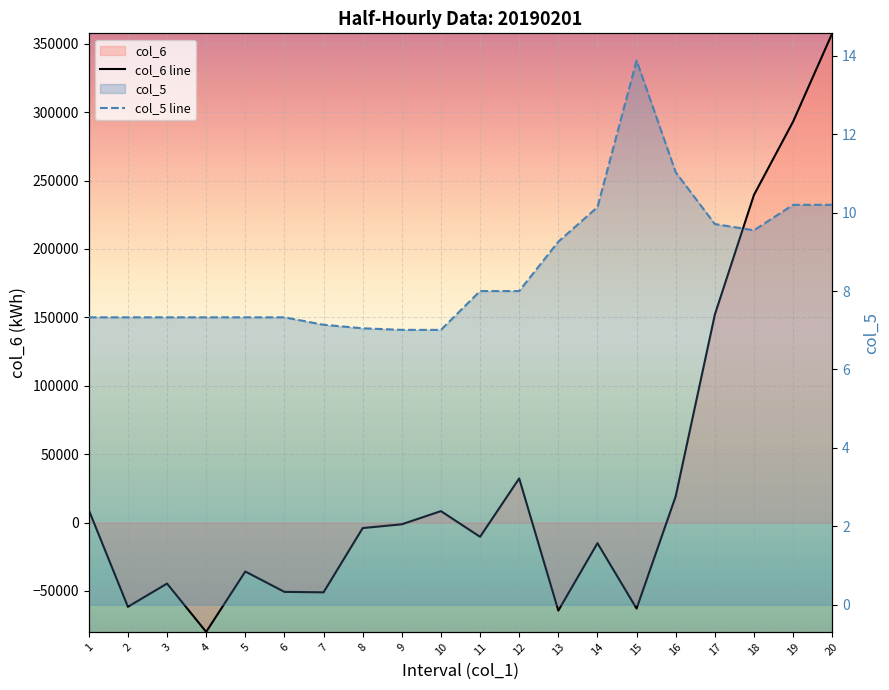

At which label is col_5 line closest to 10?

14